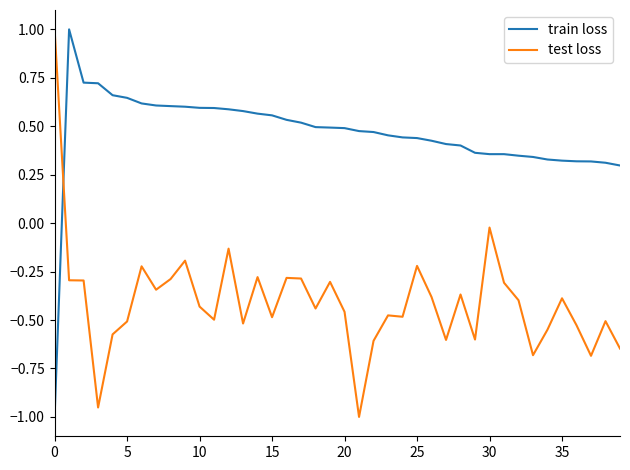

List the series in order of their overall mean, lowest first.

test loss, train loss